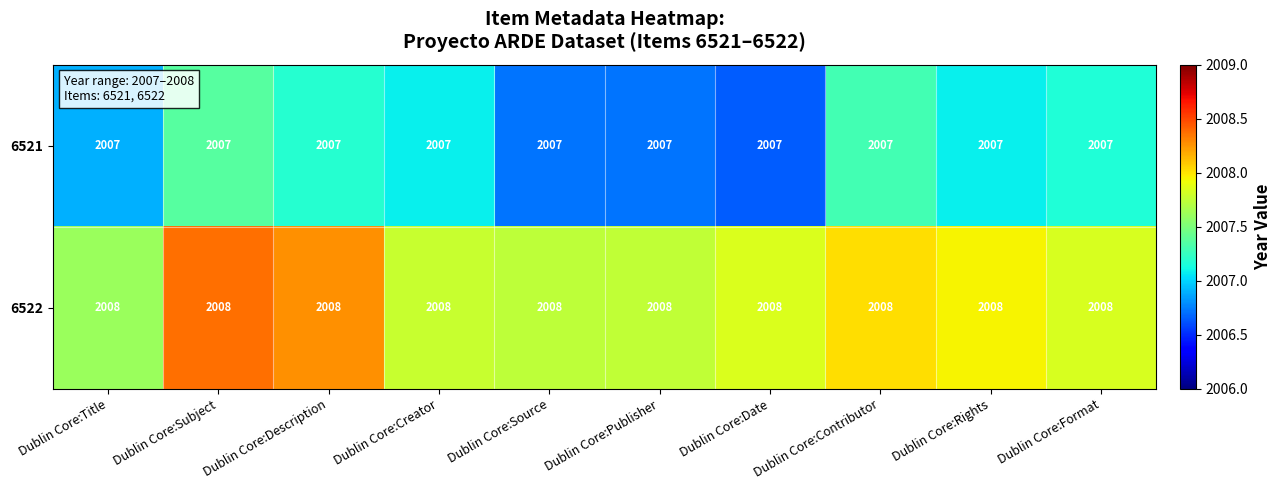

What is the minimum value shown in the chart?

2007